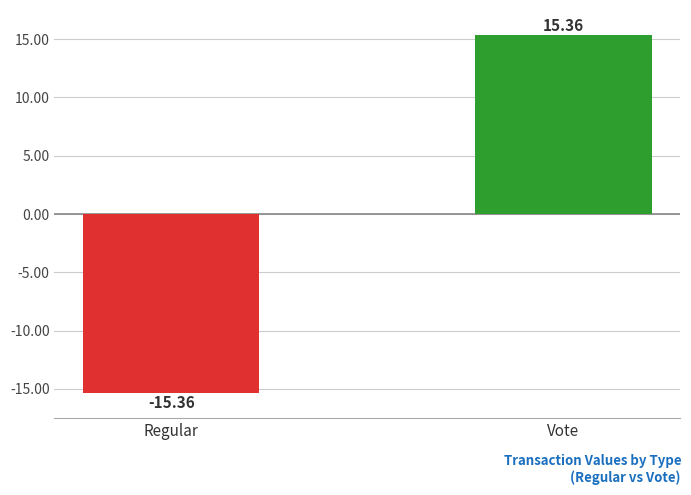

At which category does the chart reach its peak across all series?

Vote